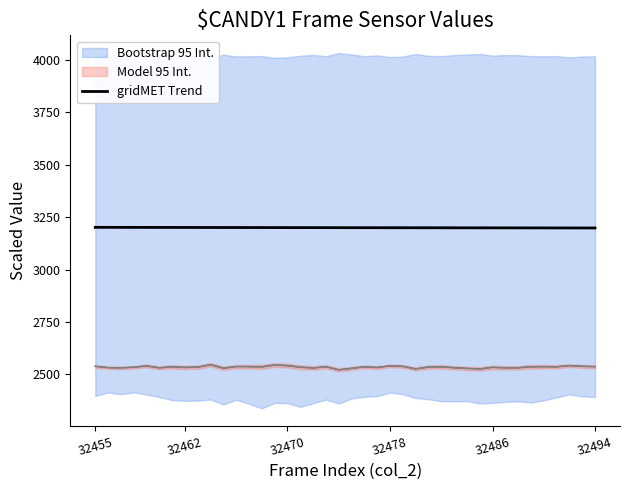

The chart shows a value of 1336.1 at 11. True or false?

False